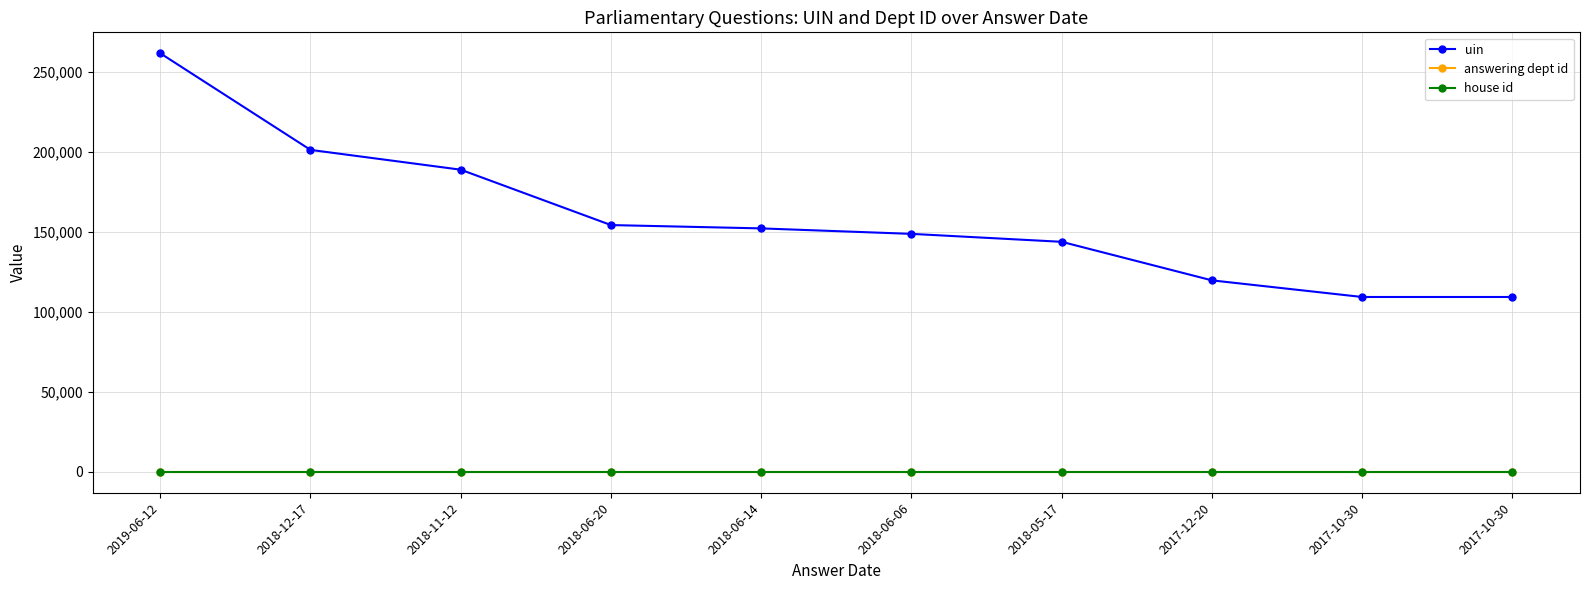

Reading right to left, what are all the values shown in this chart?

uin: 2017-10-30=109224	2017-10-30=109223	2017-12-20=119611	2018-05-17=143692	2018-06-06=148657	2018-06-14=152078	2018-06-20=154155	2018-11-12=188752	2018-12-17=201119	2019-06-12=261488
answering dept id: 2017-10-30=29	2017-10-30=29	2017-12-20=29	2018-05-17=29	2018-06-06=29	2018-06-14=29	2018-06-20=29	2018-11-12=29	2018-12-17=29	2019-06-12=29
house id: 2017-10-30=1	2017-10-30=1	2017-12-20=1	2018-05-17=1	2018-06-06=1	2018-06-14=1	2018-06-20=1	2018-11-12=1	2018-12-17=1	2019-06-12=1